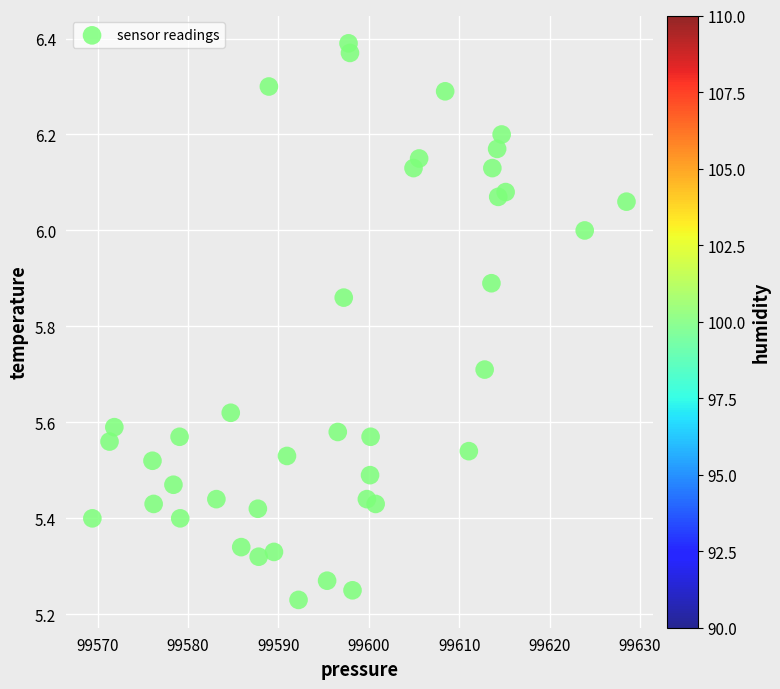

What is the range of Y values (max minus min)?

1.2